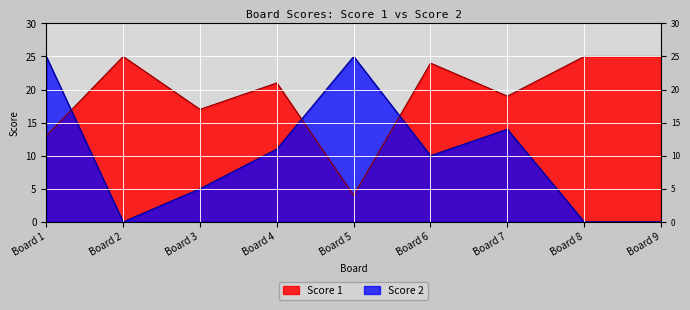

What are all the series names shown in the legend?

Score 1, Score 2